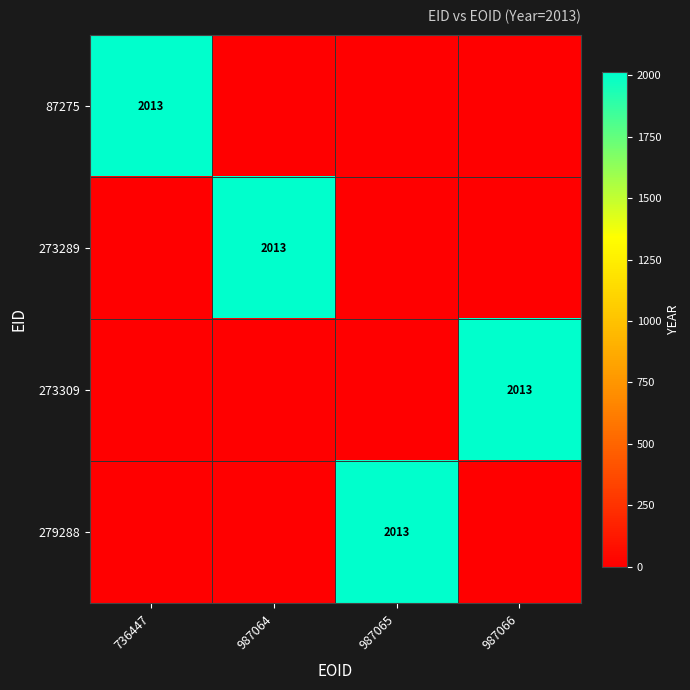

Is it true that 279288 equals -1086 at 987066?

False